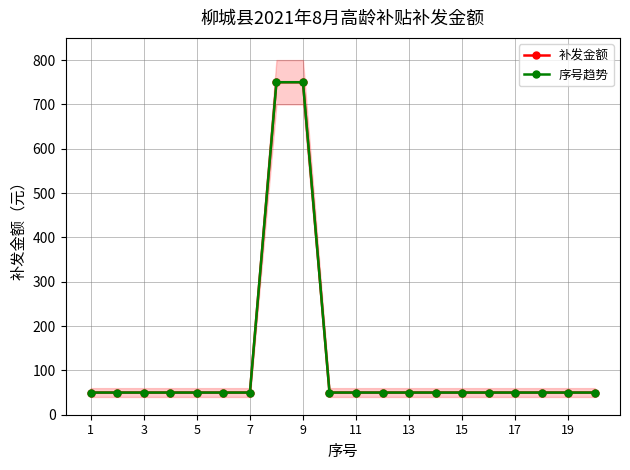

Is it true that 序号趋势 equals 50 at 11?

True